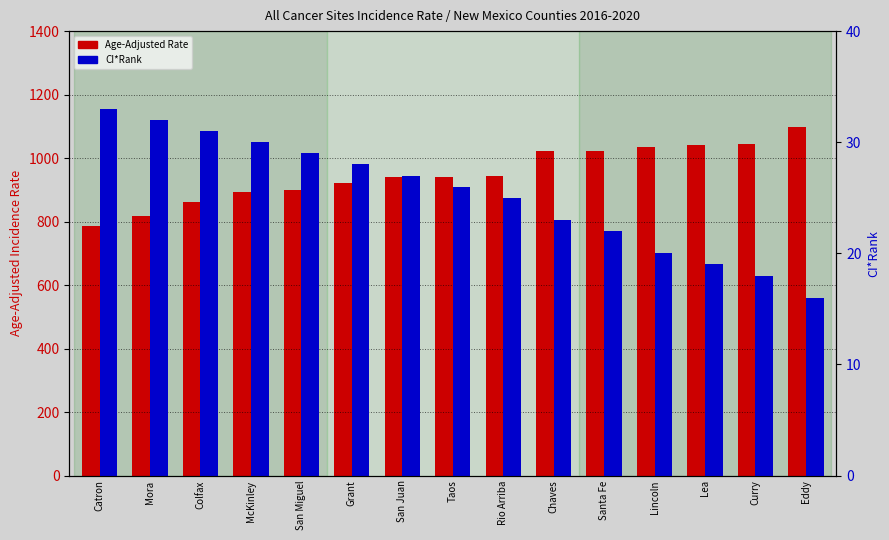

What is the total value across all series at McKinley?

923.4